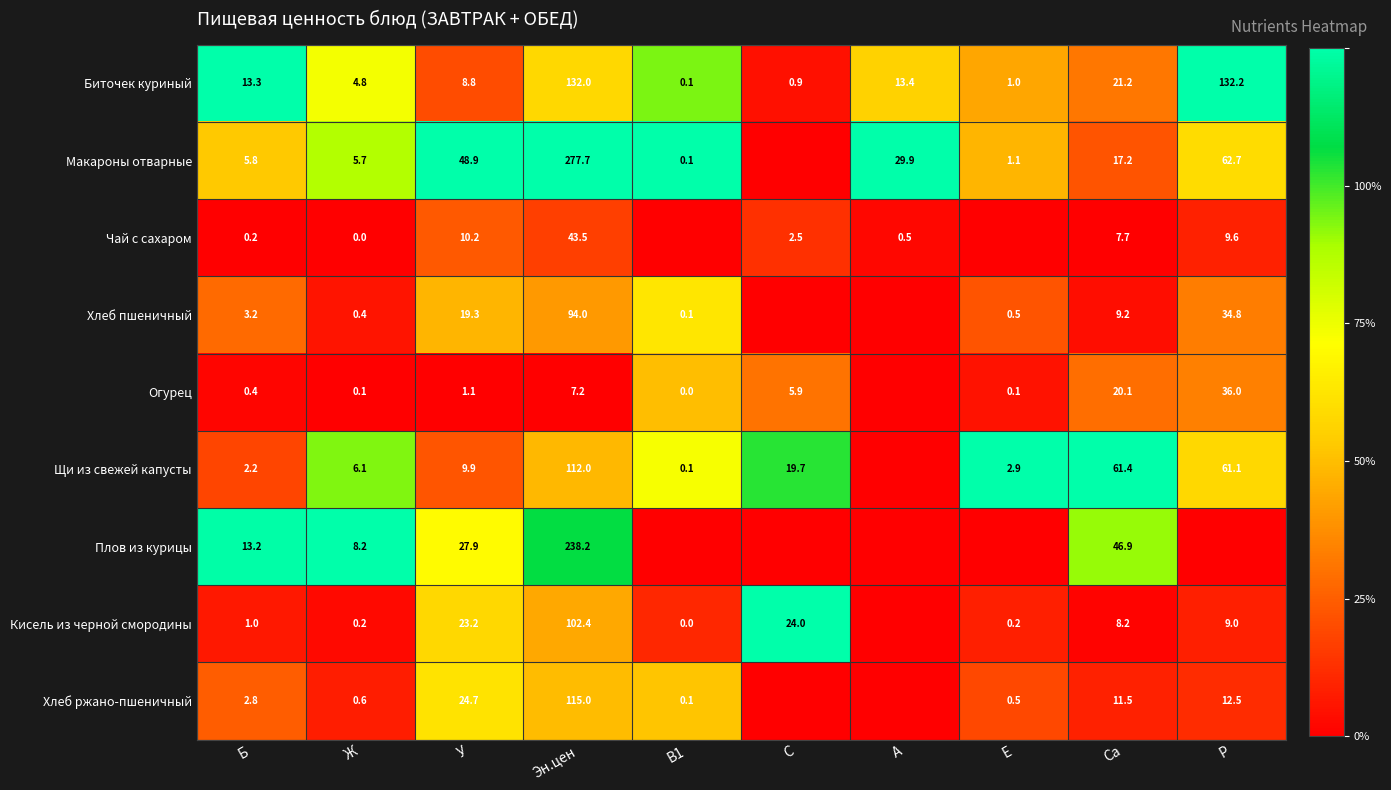

At which label does Биточек куриный first exceed 13?

Б